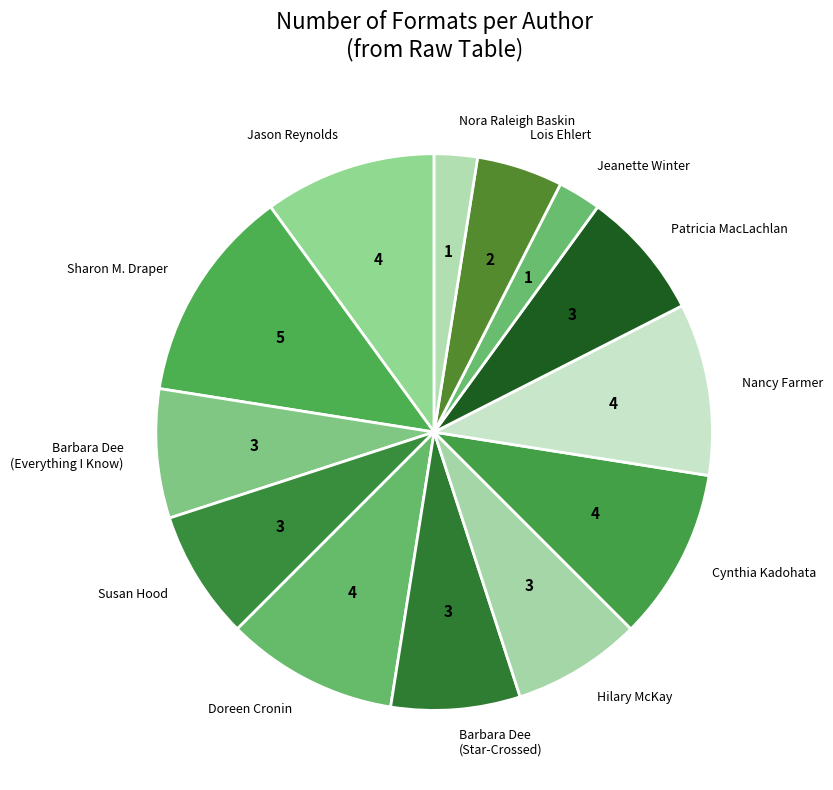

What is the largest slice in the pie chart?

Sharon M. Draper